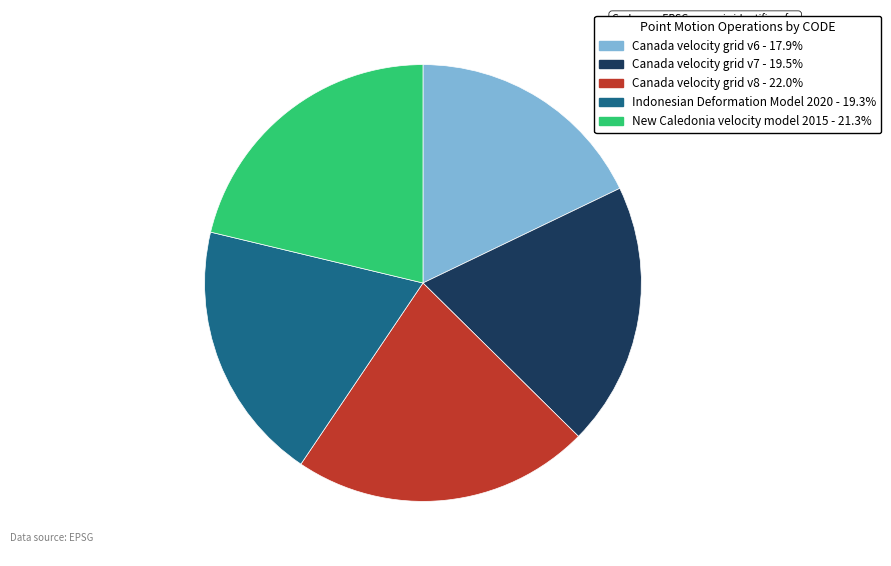

Between Canada velocity grid v6 and Canada velocity grid v8, which is larger?

Canada velocity grid v8